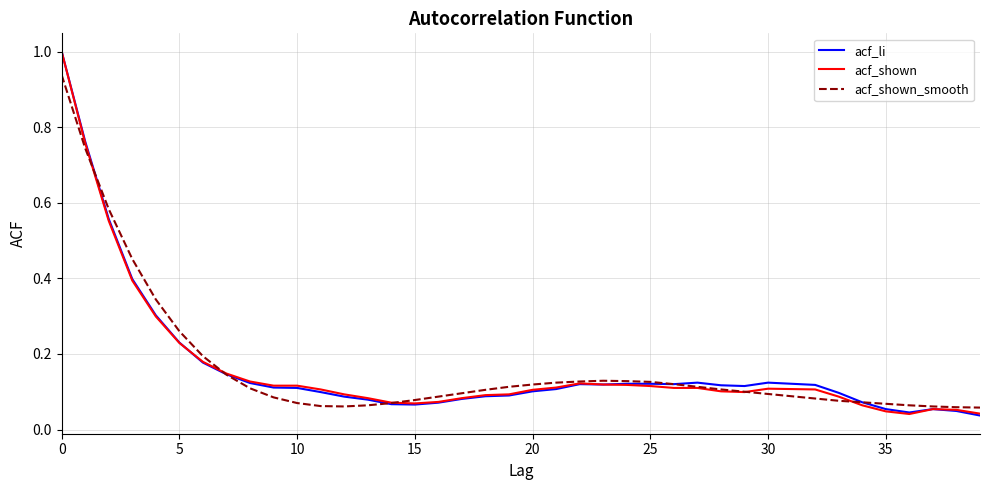

What is the highest value of the acf_li series?

1.0